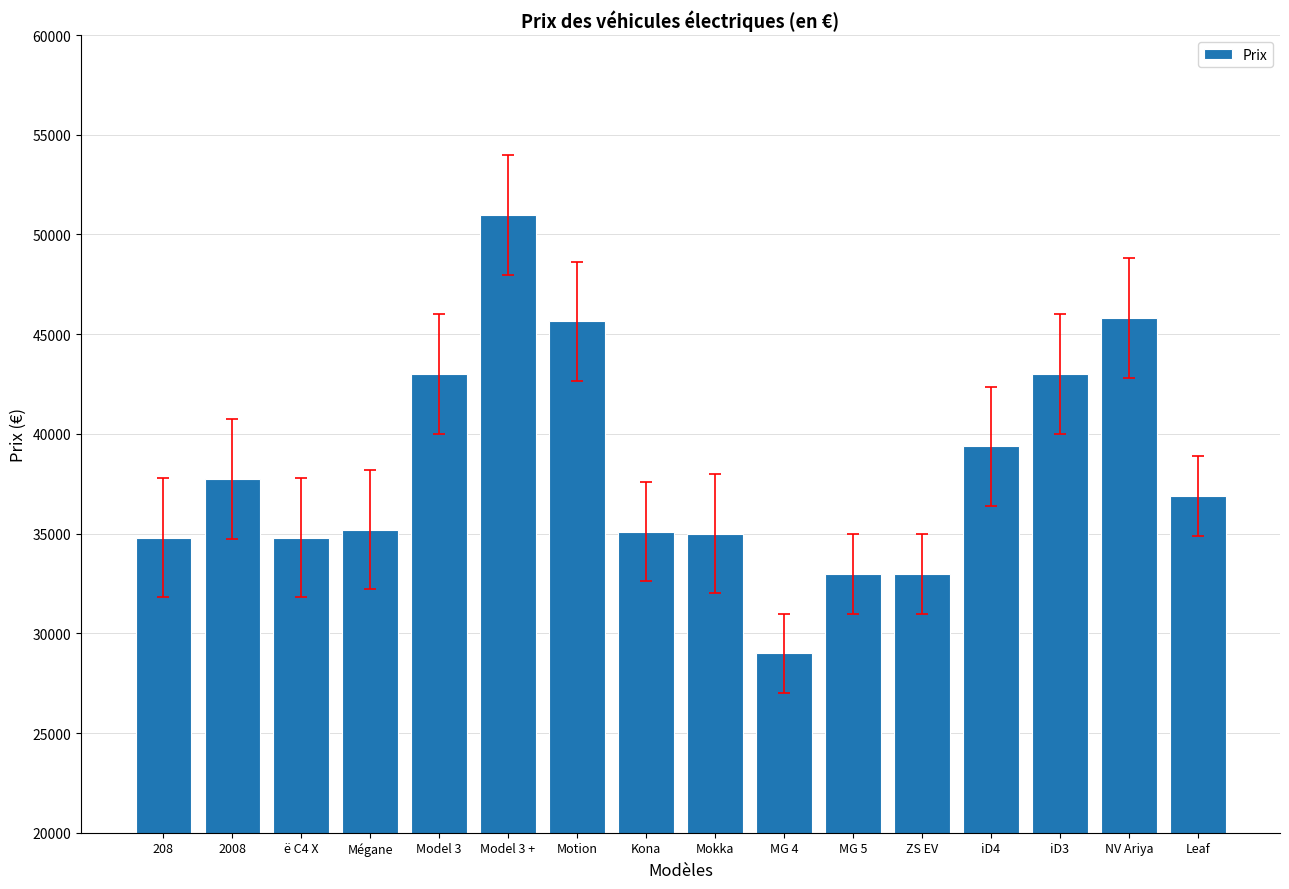

What is the sum of all values?

612300